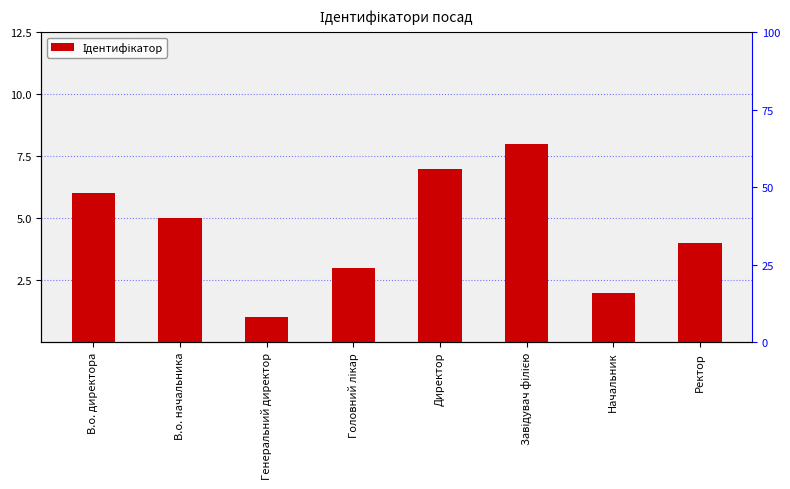

Which category has the lowest value across all series?

Генеральний директор